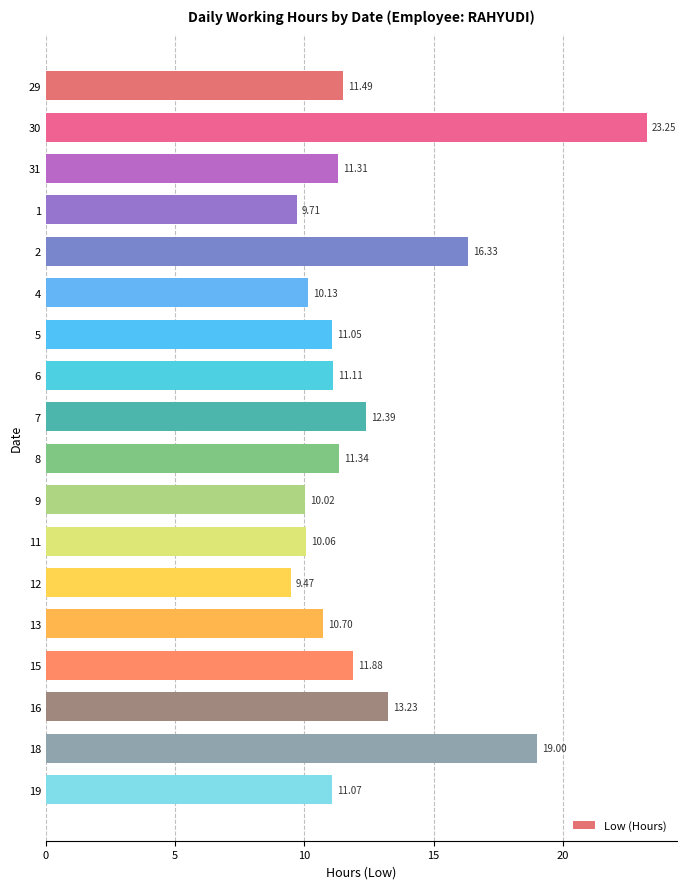

What is the ratio of the value at 4 to the value at 6?

0.9